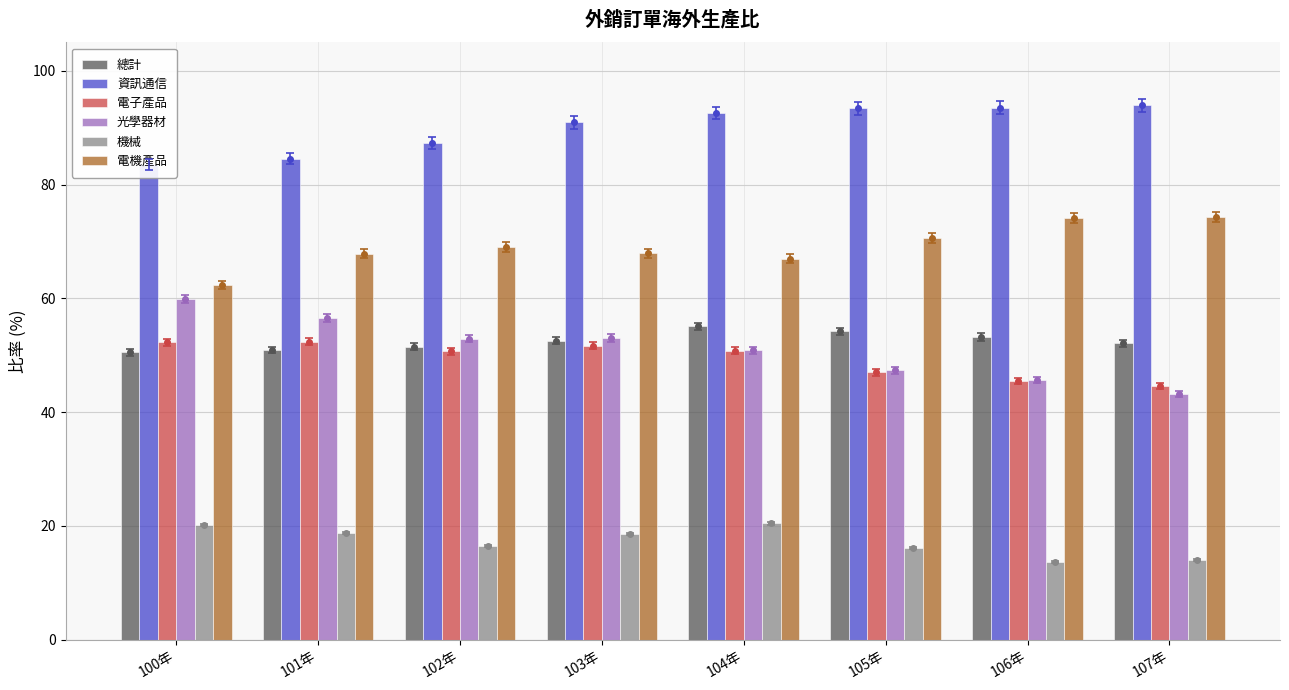

The 電機產品 series shows 62.4 at 100年. True or false?

True